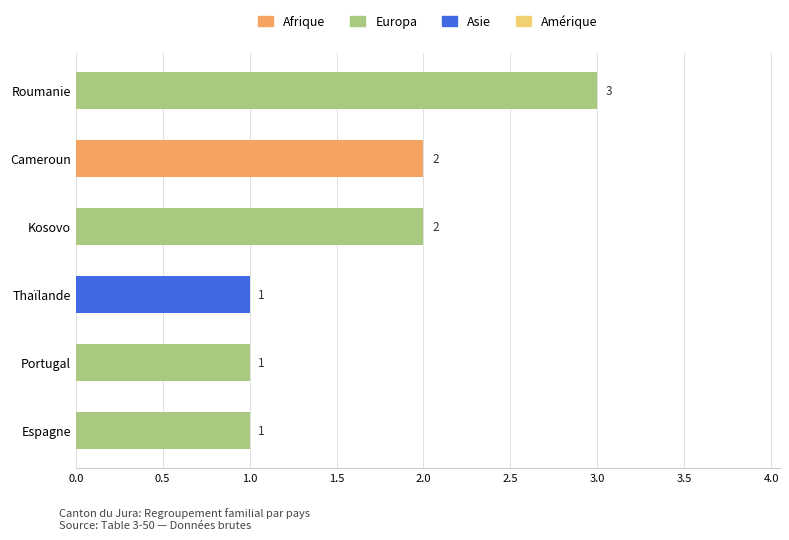

At which category is the sum across all series the highest?

Roumanie